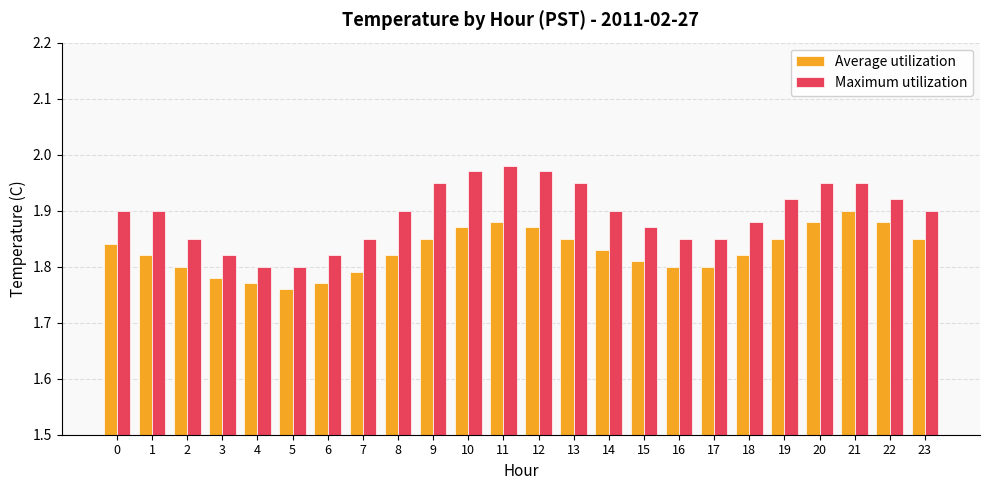

Which label corresponds to the smallest value in the chart?

5